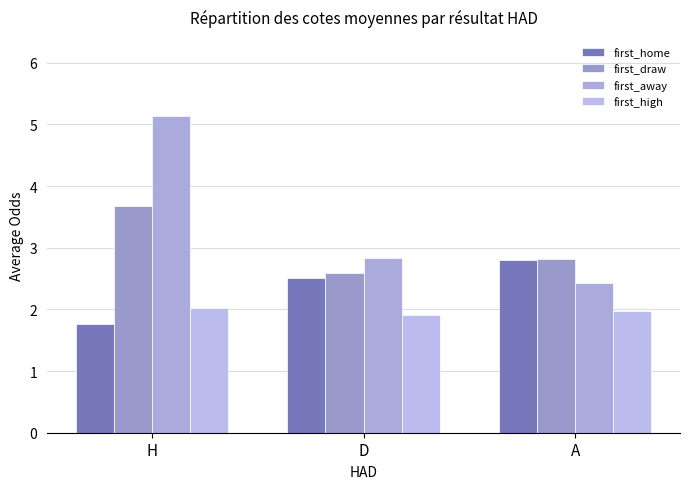

What is the total value across all series at A?

10.0